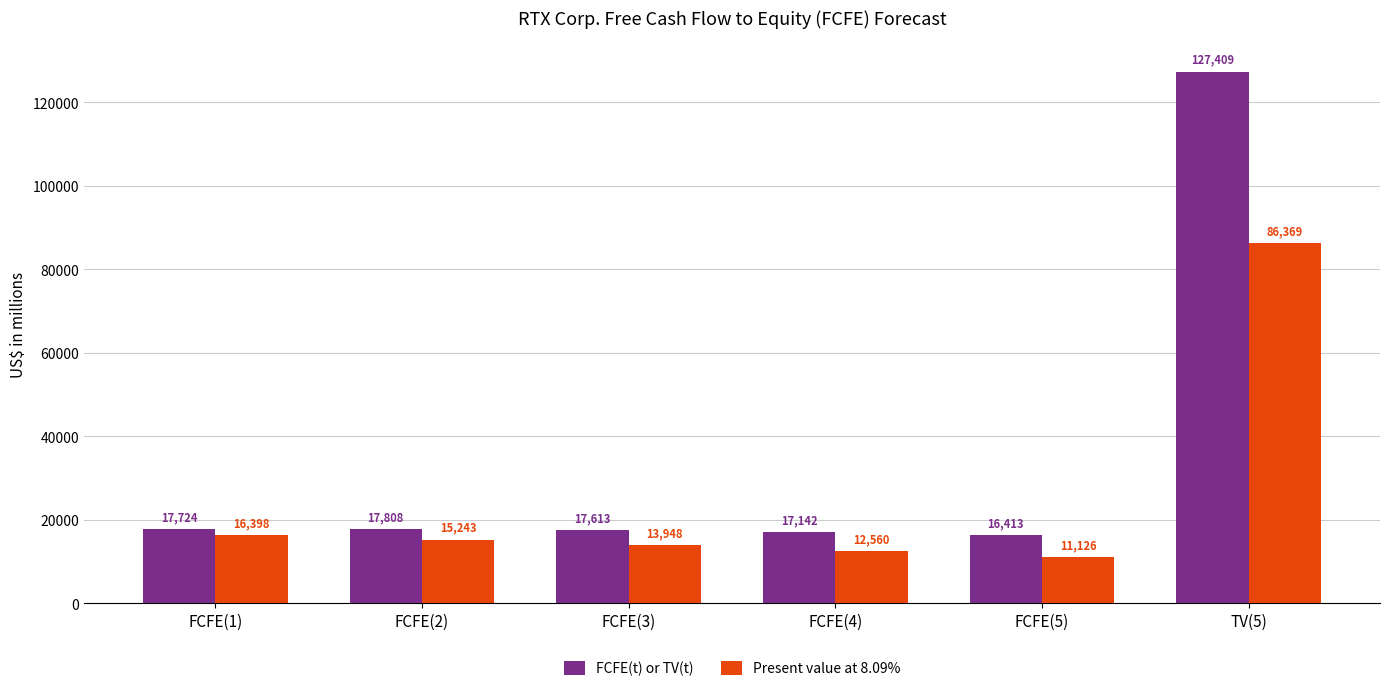

Reading left to right, list all the values displayed in this chart.

FCFE(t) or TV(t): 17724	17808	17613	17142	16413	127409
Present value at 8.09%: 16398	15243	13948	12560	11126	86369